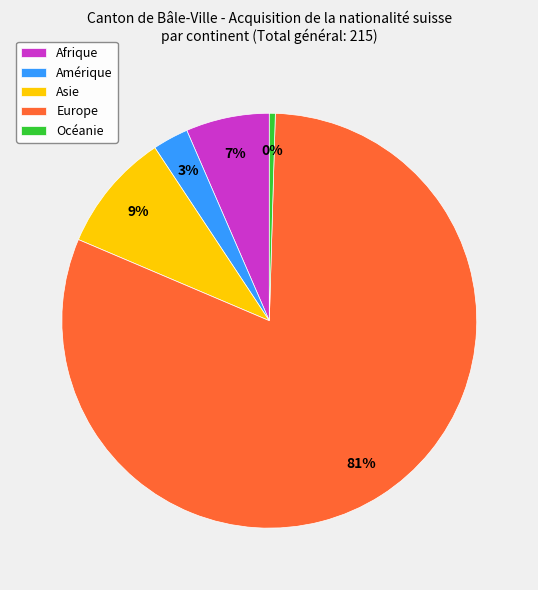

Is there a majority slice in this chart?

Yes